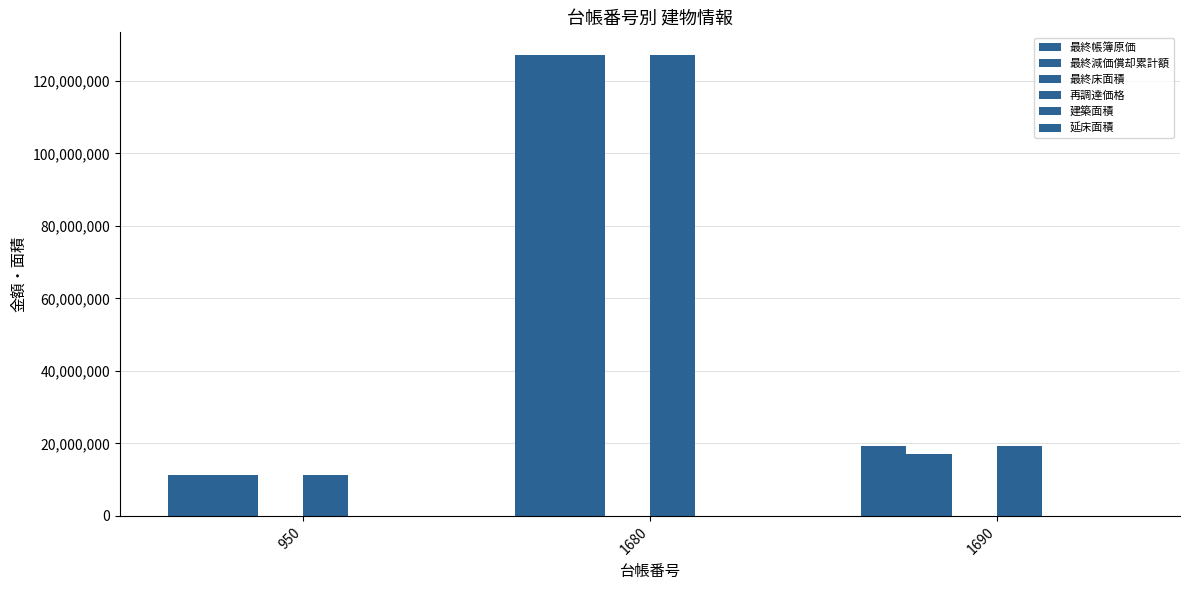

How many data points does each series have?

3